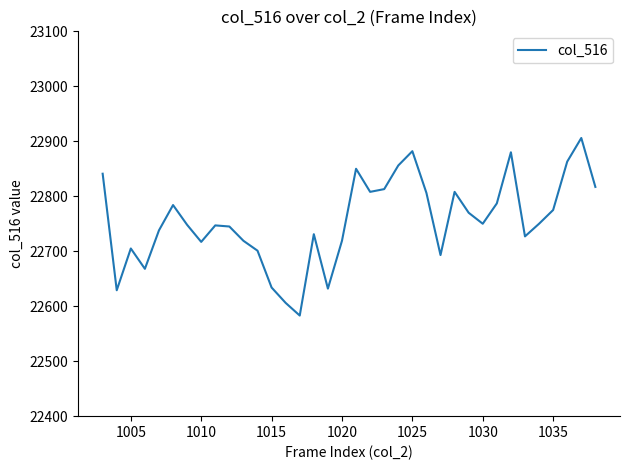

What is the difference between the maximum and minimum values?

323